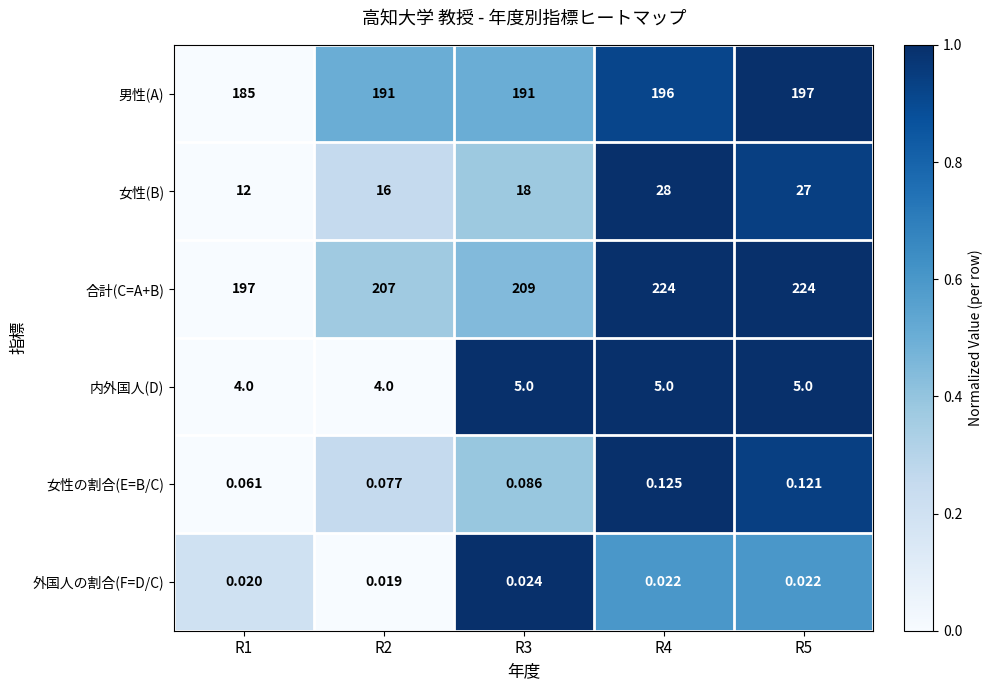

Which category has the lowest value across all series?

R2